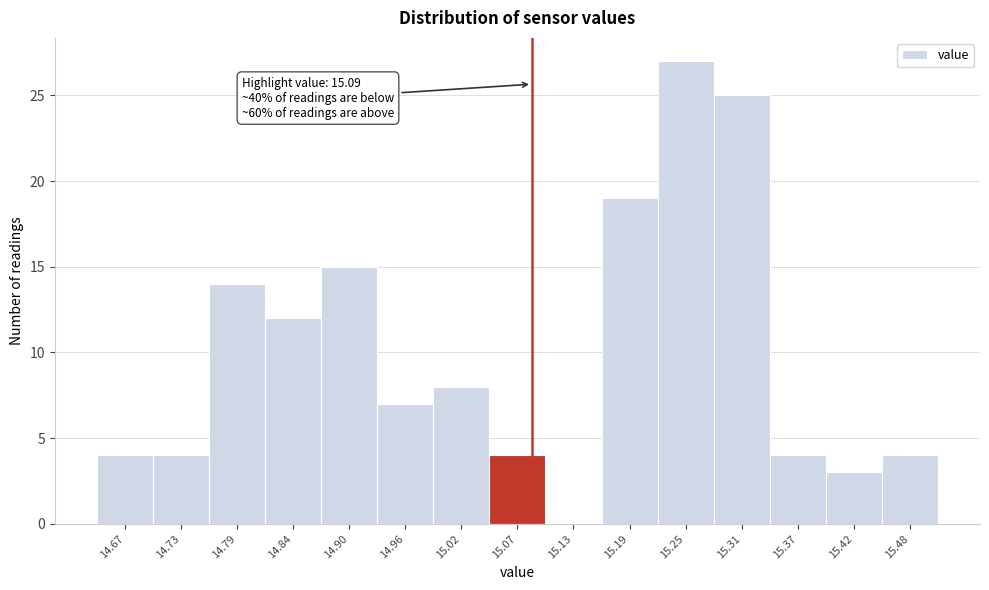

Over which range of the x-axis is the bar tallest?

15.220 to 15.278